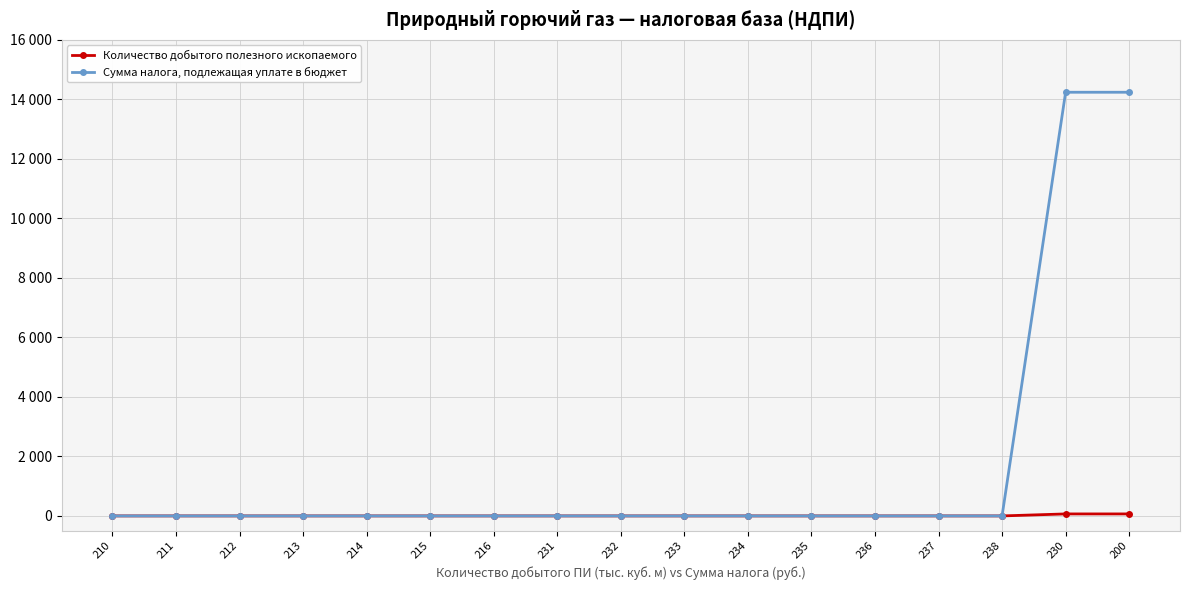

Reading left to right, list all the values displayed in this chart.

Количество добытого полезного ископаемого: 210=0	211=0	212=0	213=0	214=0	215=0	216=0	231=0	232=0	233=0	234=0	235=0	236=0	237=0	238=0	230=67	200=67
Сумма налога, подлежащая уплате в бюджет: 210=0	211=0	212=0	213=0	214=0	215=0	216=0	231=0	232=0	233=0	234=0	235=0	236=0	237=0	238=0	230=14240	200=14240